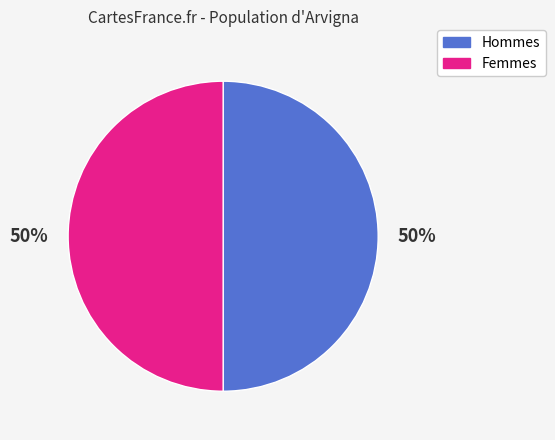

To the nearest percent, what is the combined percentage of Hommes and Femmes?

100%